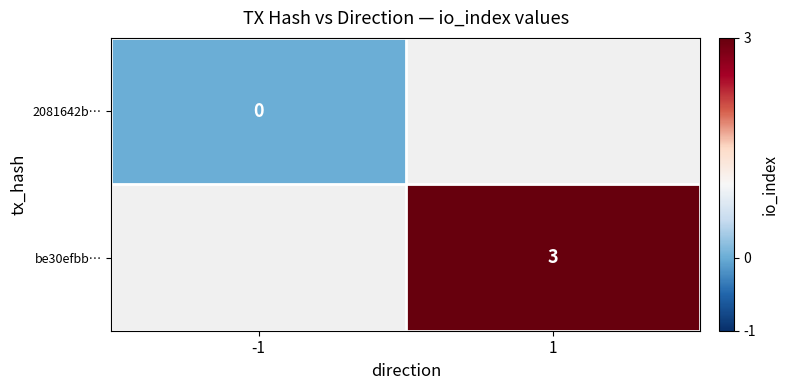

Is the value of be30efbb… at 1 greater than the value of 2081642b… at -1?

Yes